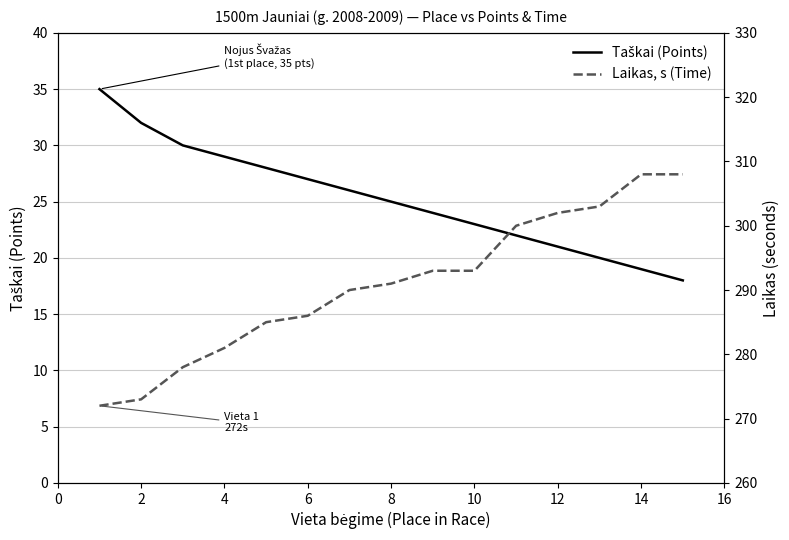

Is this an area chart (filled region under the line)?

No